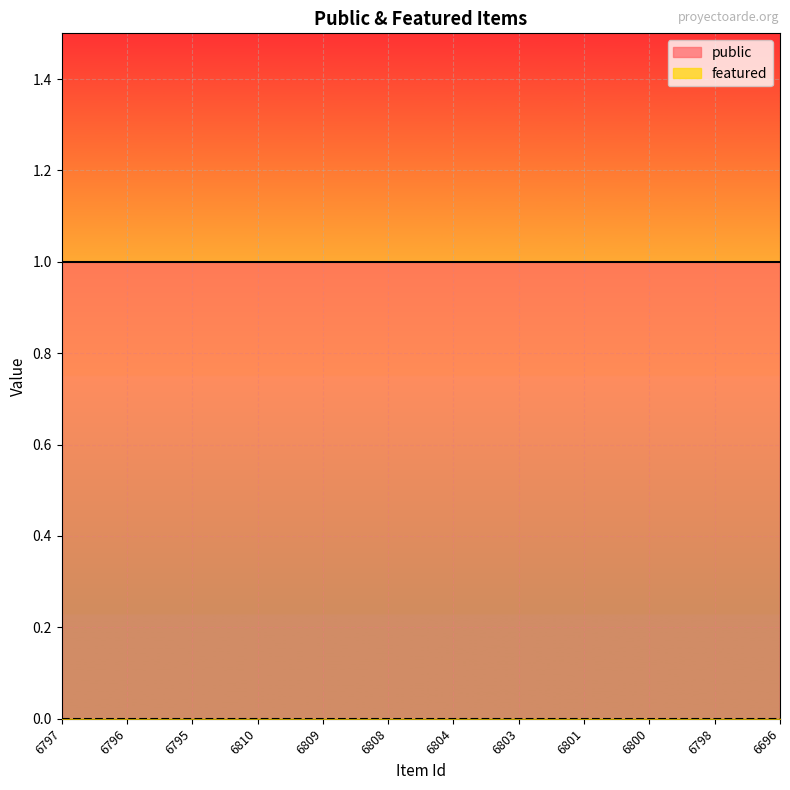

At how many categories does at least one series exceed 0?

12